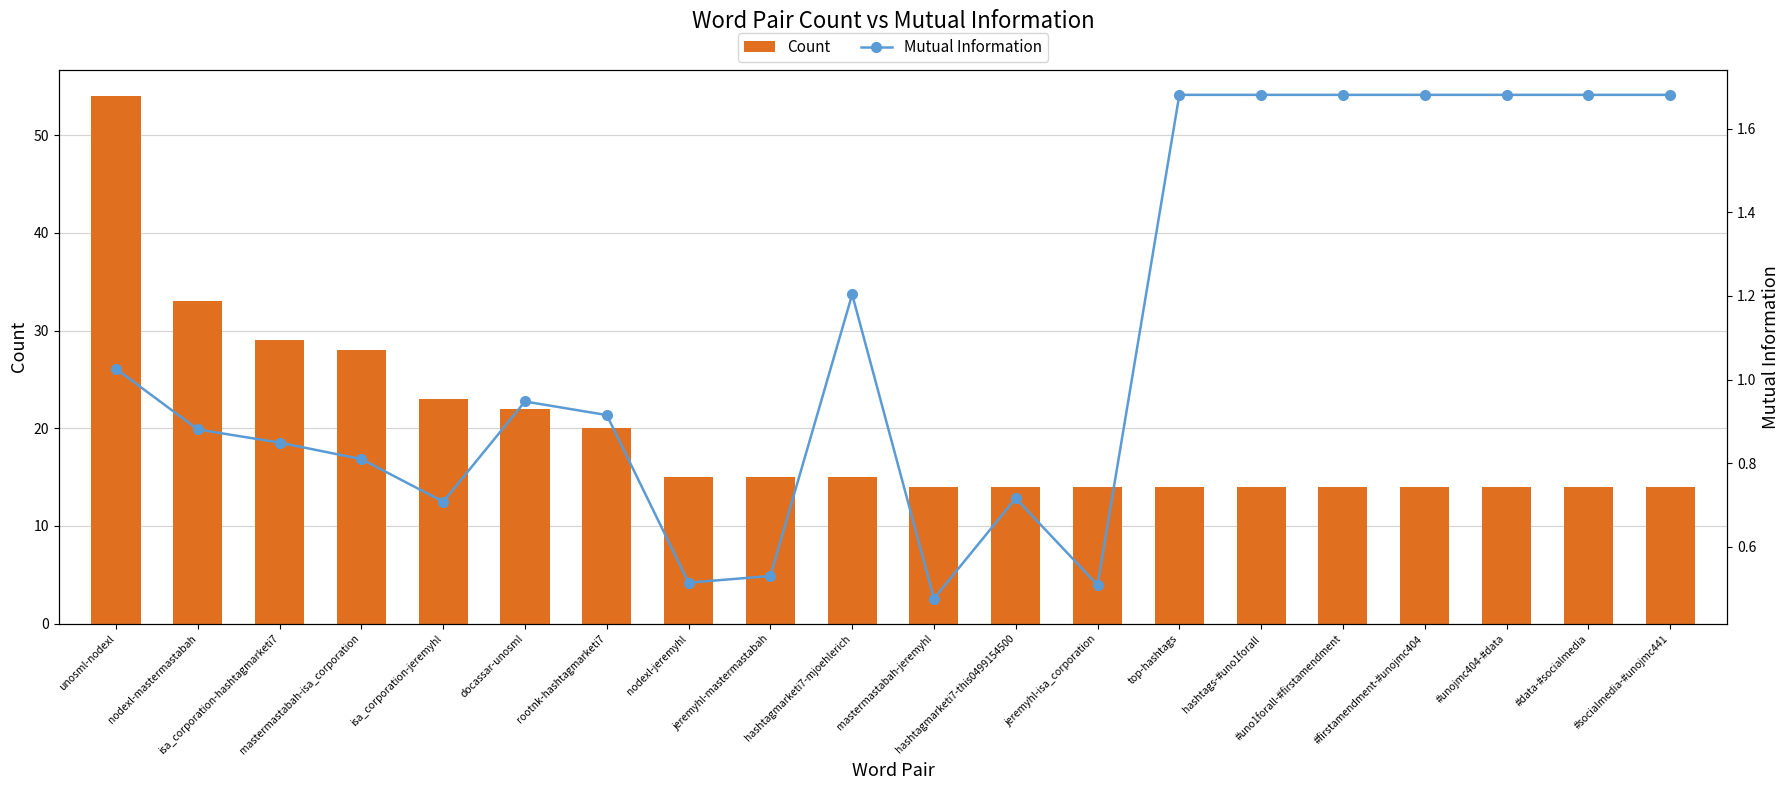

What is the average value of the Mutual Information series?

1.1